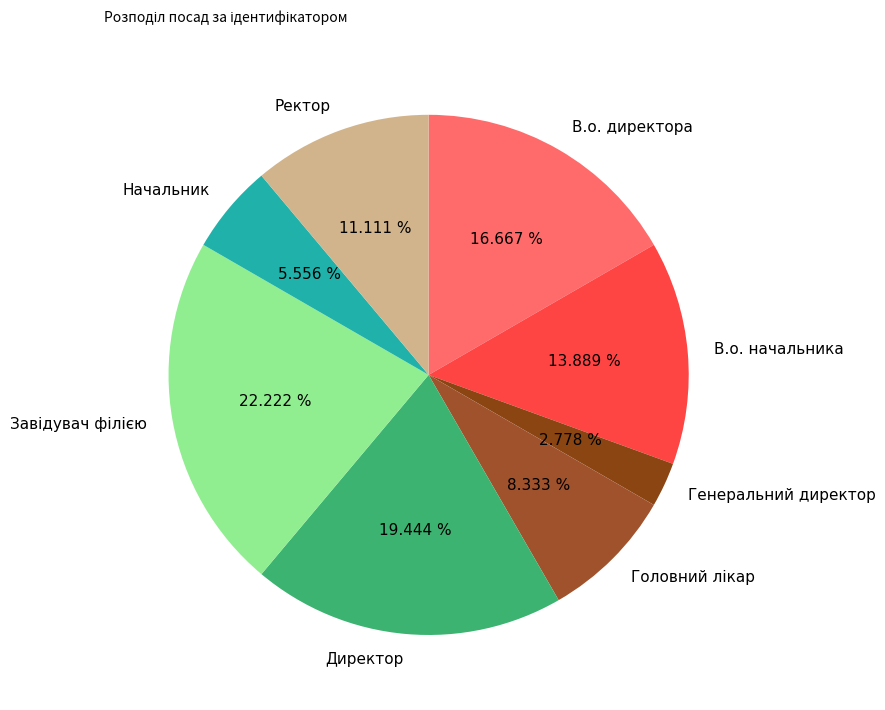

Is Ректор the majority of the pie?

No